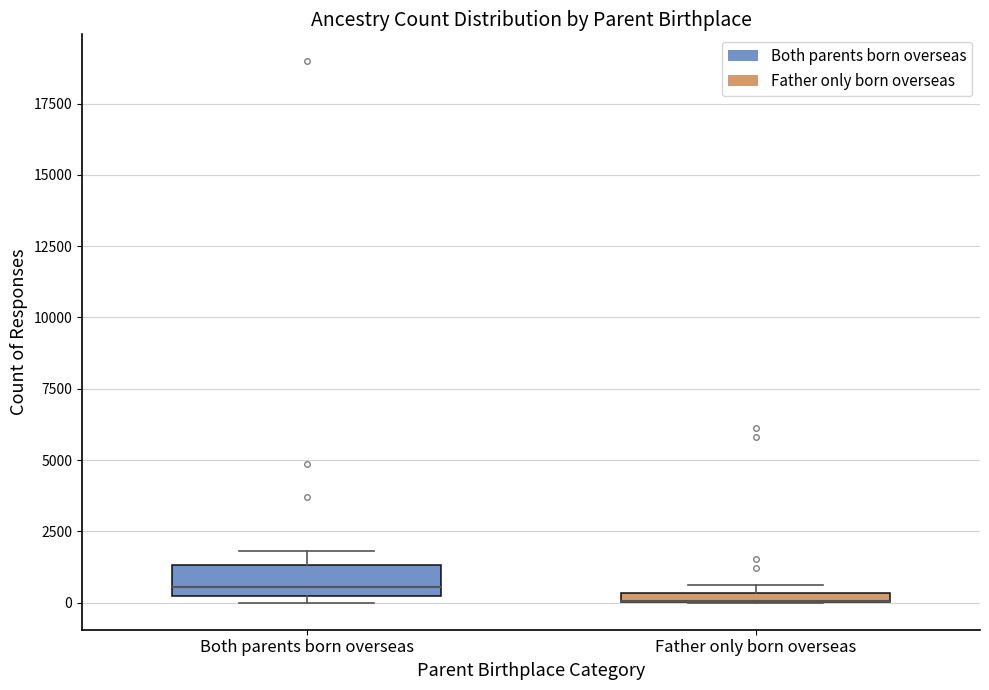

Where is the lower edge of the box for Father only born overseas on the y-axis? The values are not printed on the chart, so give them approximately, as read against the axis.

0